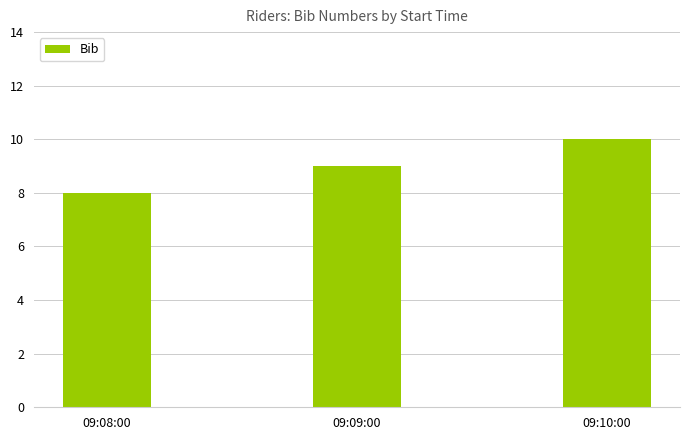

List the labels in order of value, largest first.

09:10:00, 09:09:00, 09:08:00